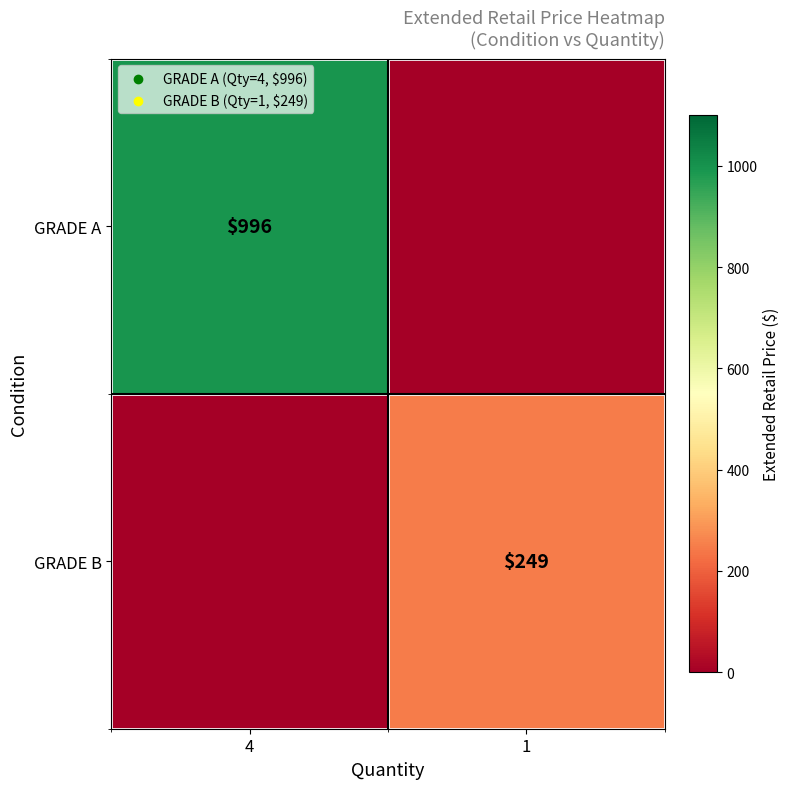

Is it true that GRADE A equals 996 at 4?

True